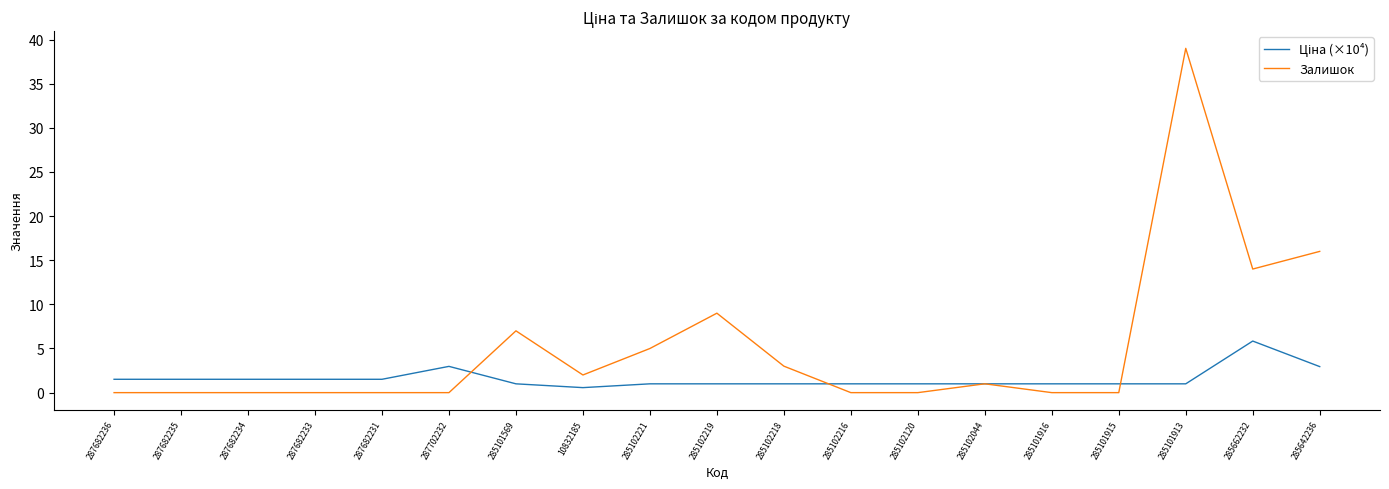

Between 285102044 and 285642236, which series saw the biggest shift?

Залишок